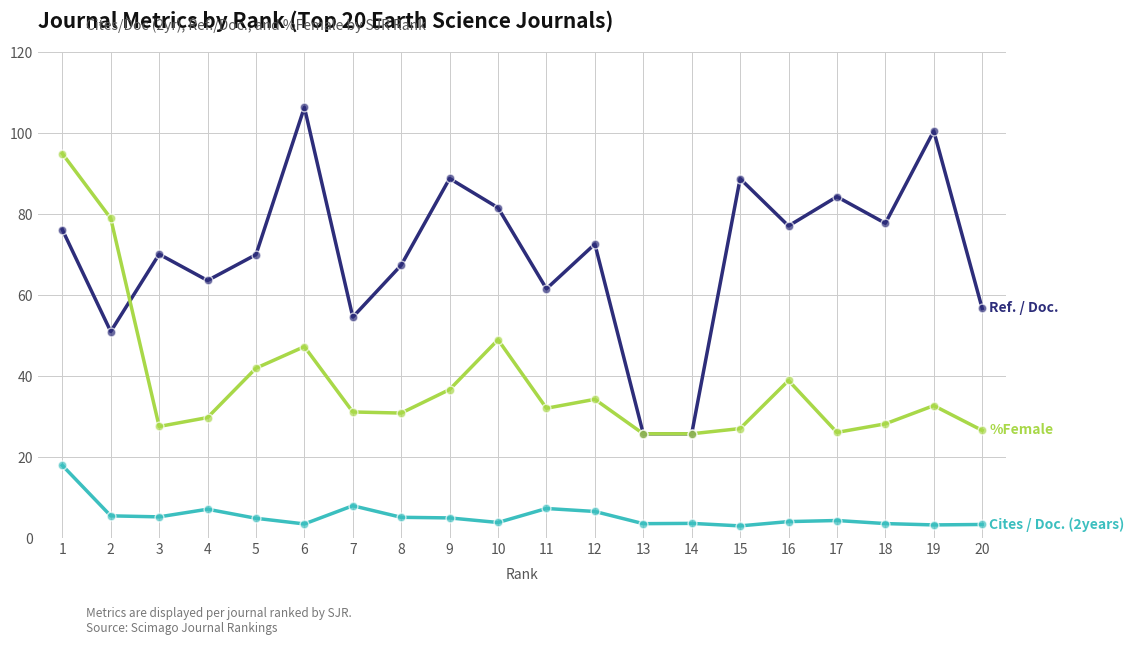

What is the total value across all series at 5?

116.9